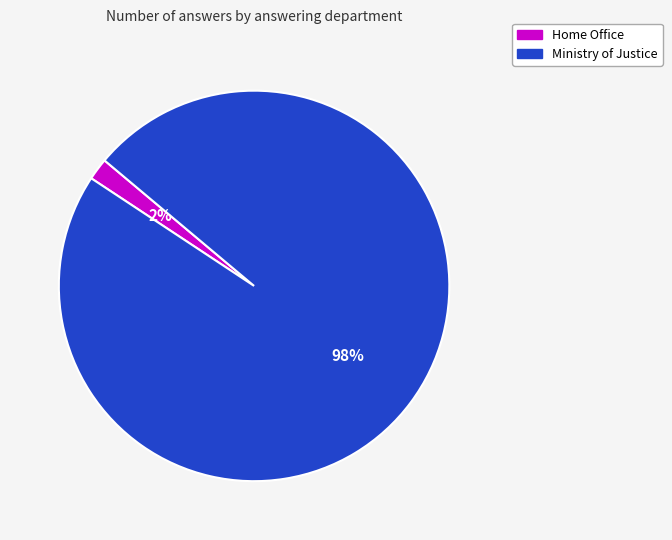

How many slices are in this pie chart?

2